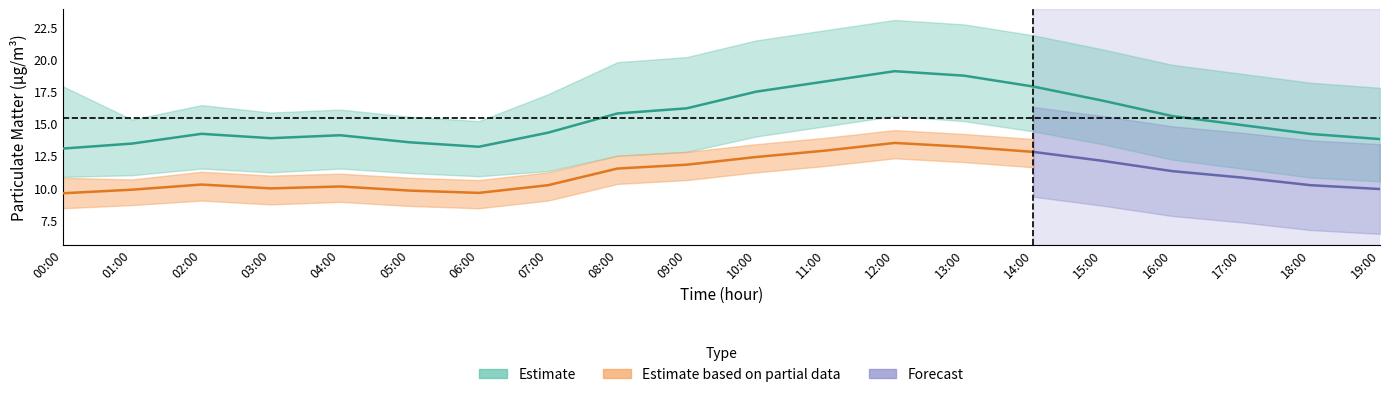

True or false: P1_upper and P1_lower intersect in this chart.

False